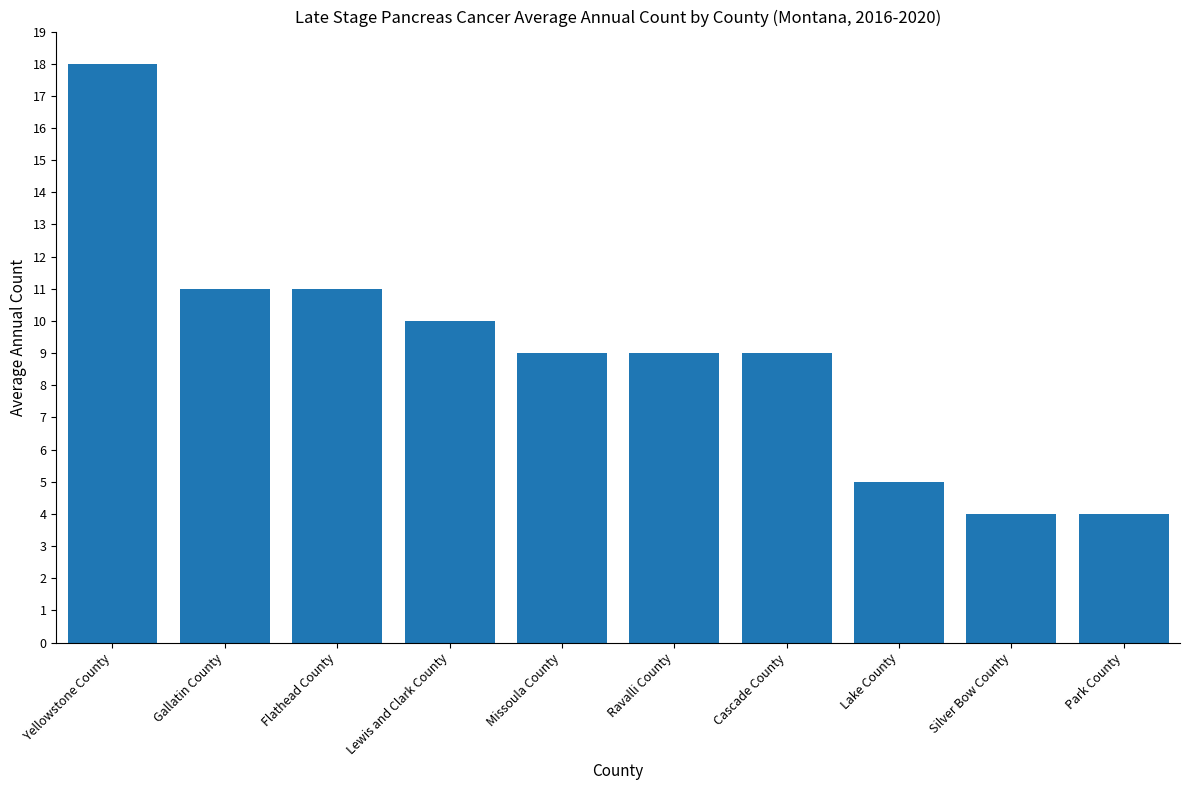

What is the greatest value displayed?

18